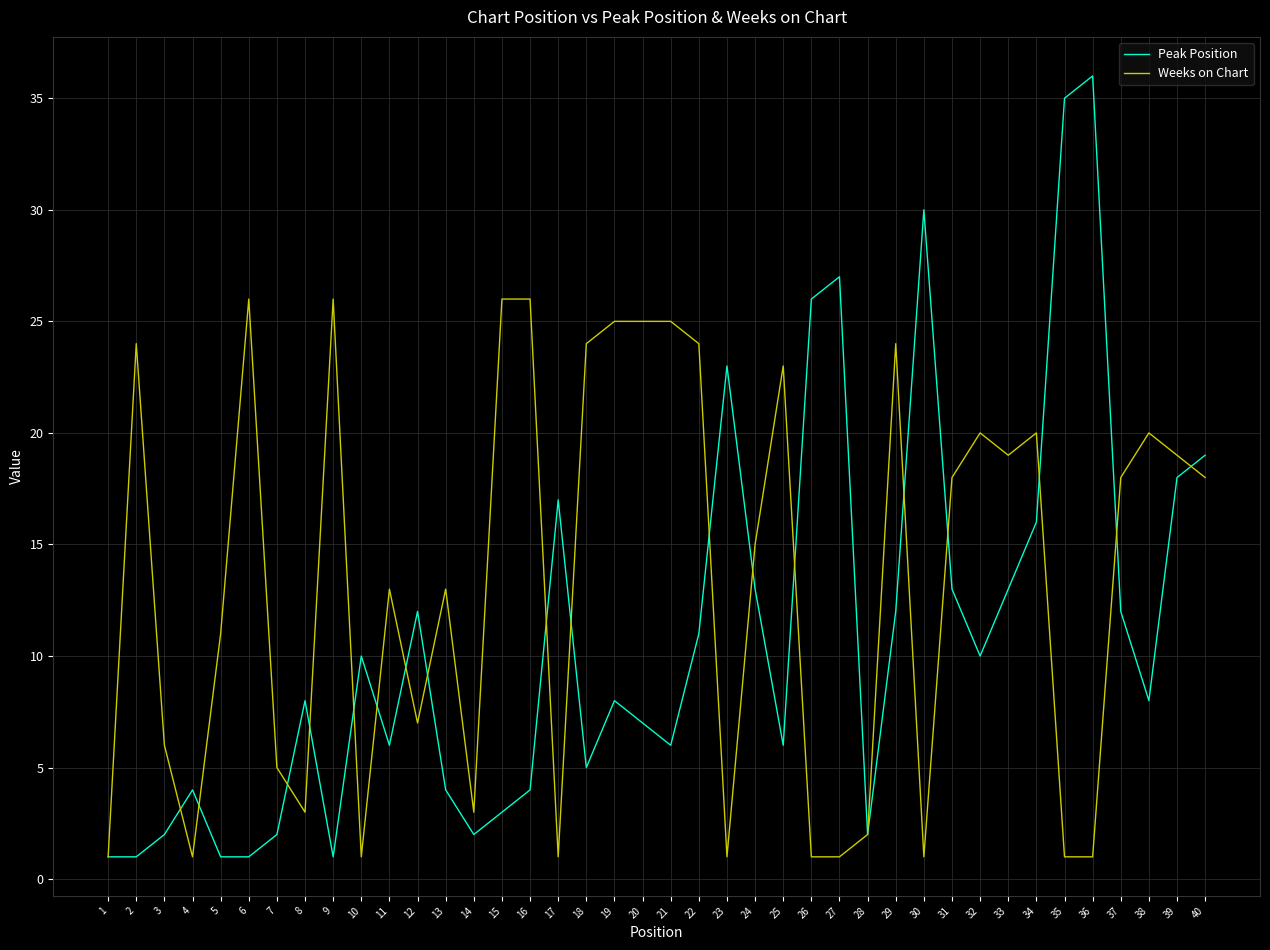

Which label corresponds to the largest value in the chart?

36